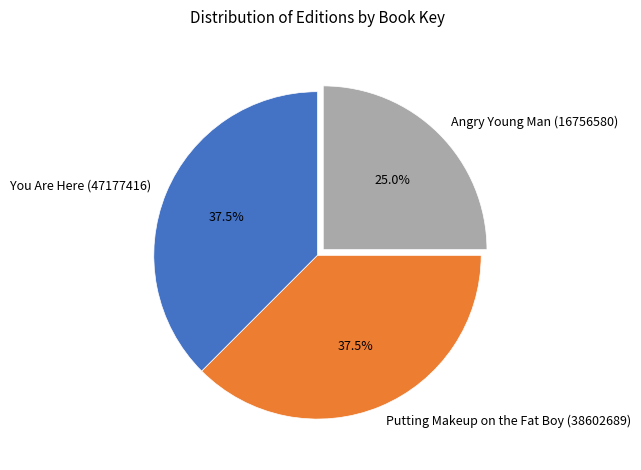

How many slices are in this pie chart?

3